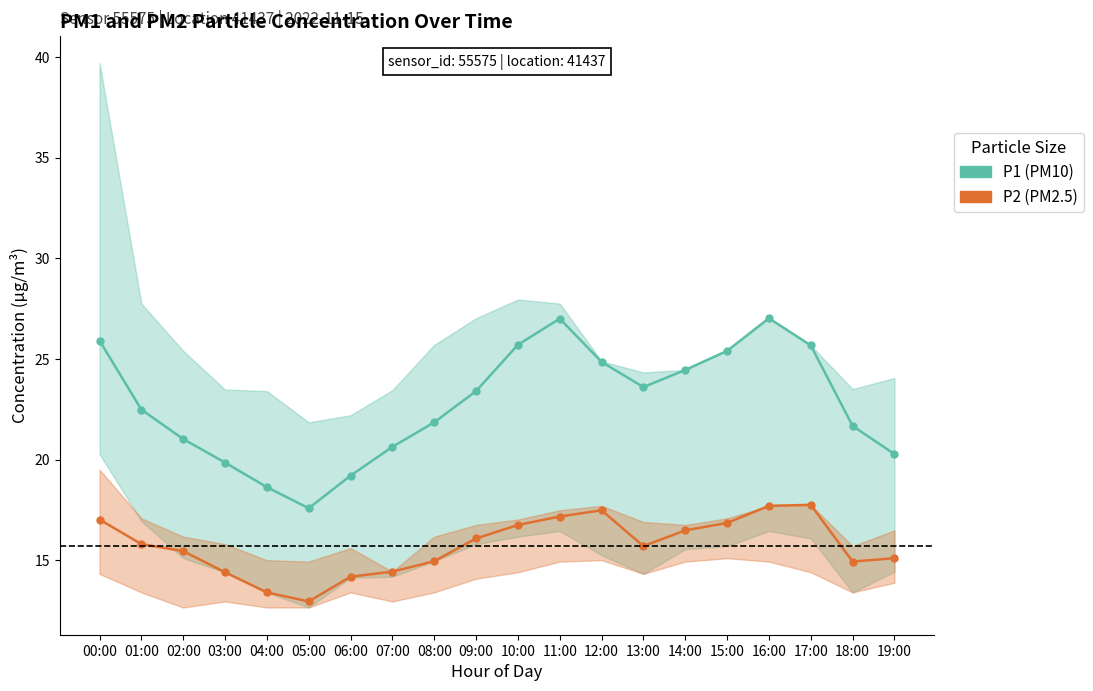

How many lines are shown in the chart?

2